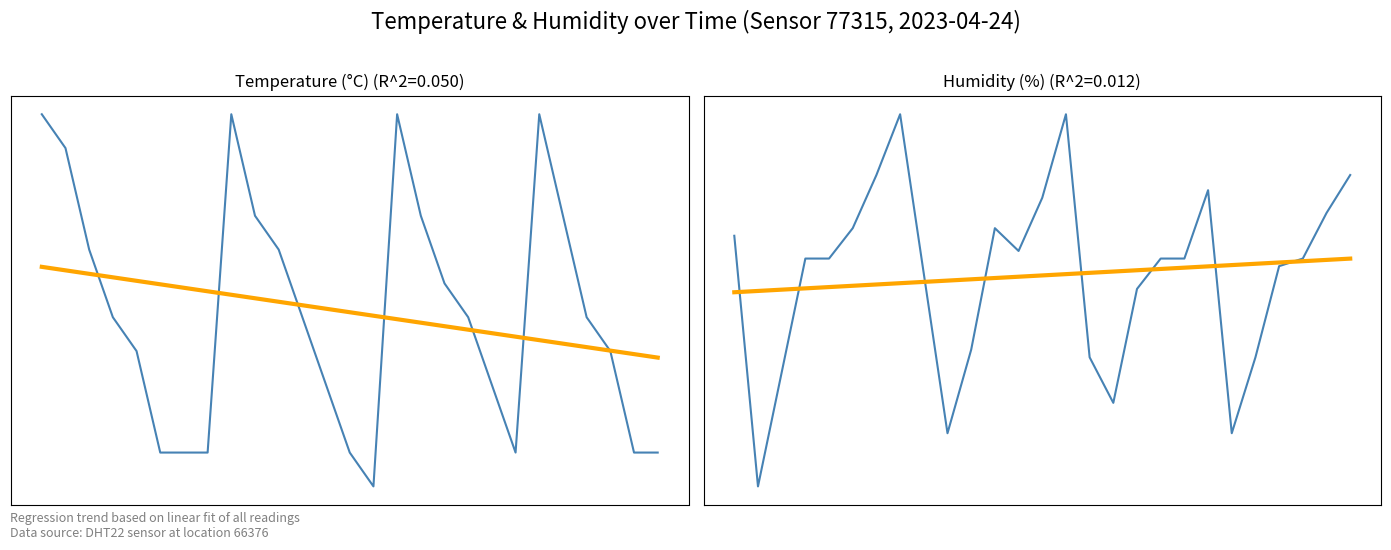

Rank the series at 4 from lowest to highest value.

temperature, Trend, humidity